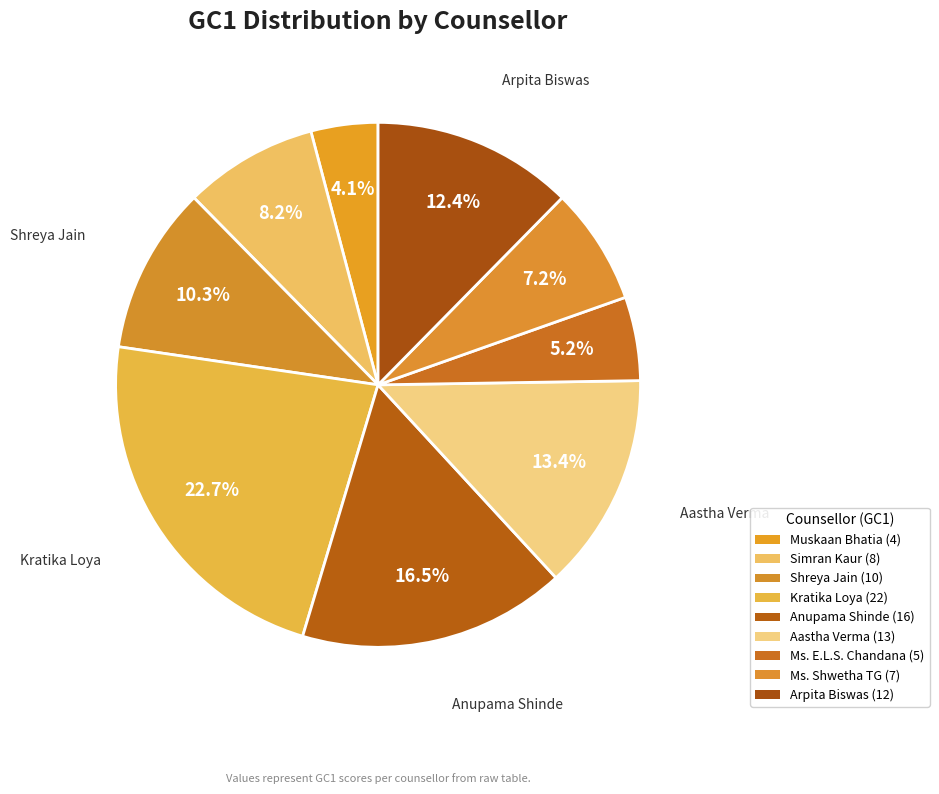

How many slices are in this pie chart?

9